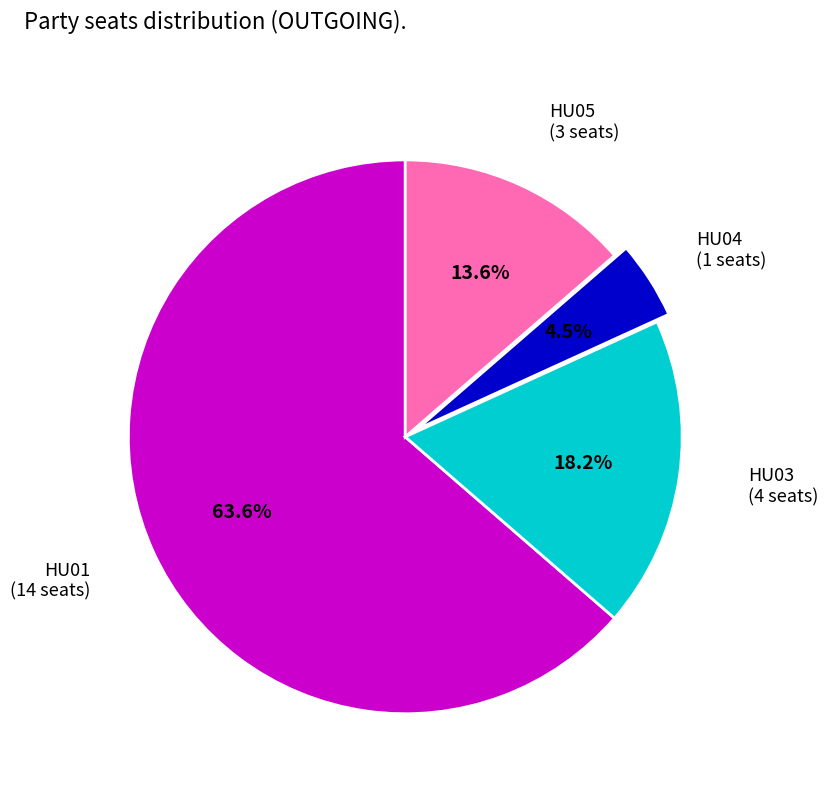

What percentage is NOT represented by HU05 (3 seats)?

86.4%